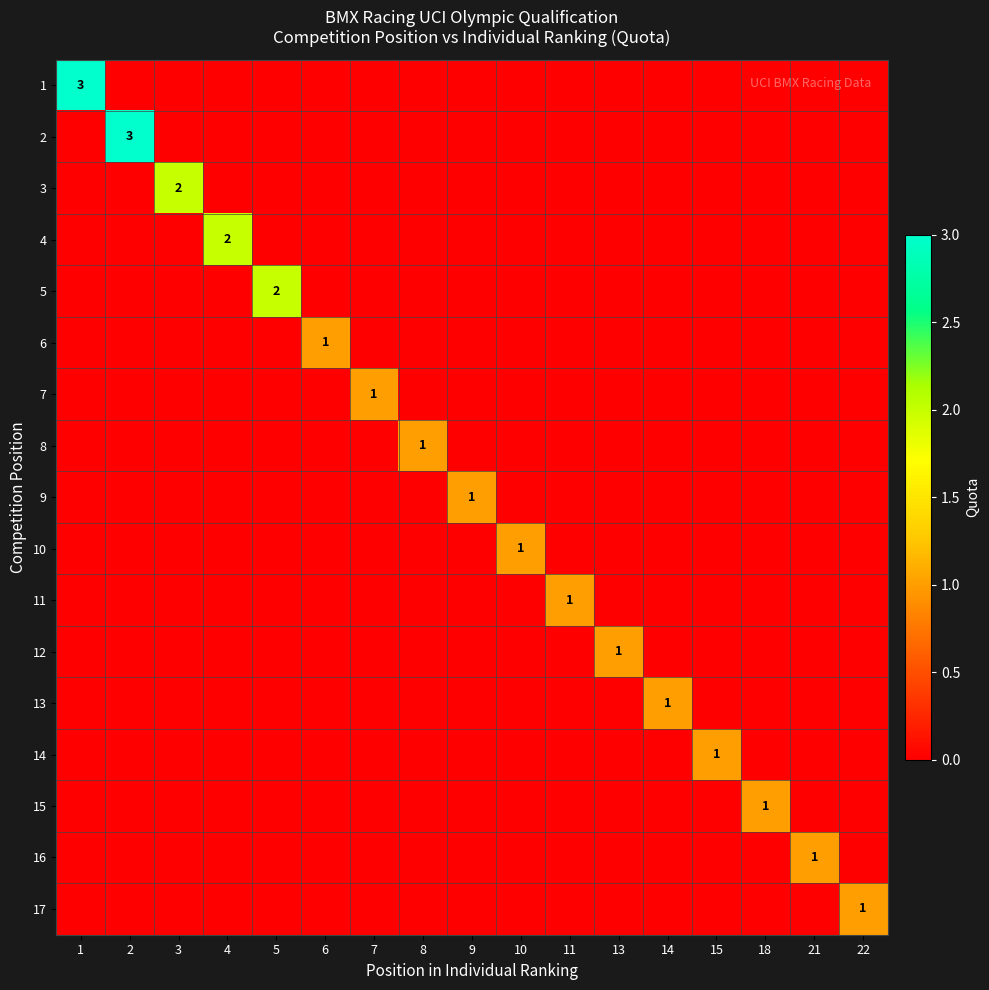

Rank the categories by 3 value from lowest to highest.

1, 2, 4, 5, 6, 7, 8, 9, 10, 11, 13, 14, 15, 18, 21, 22, 3